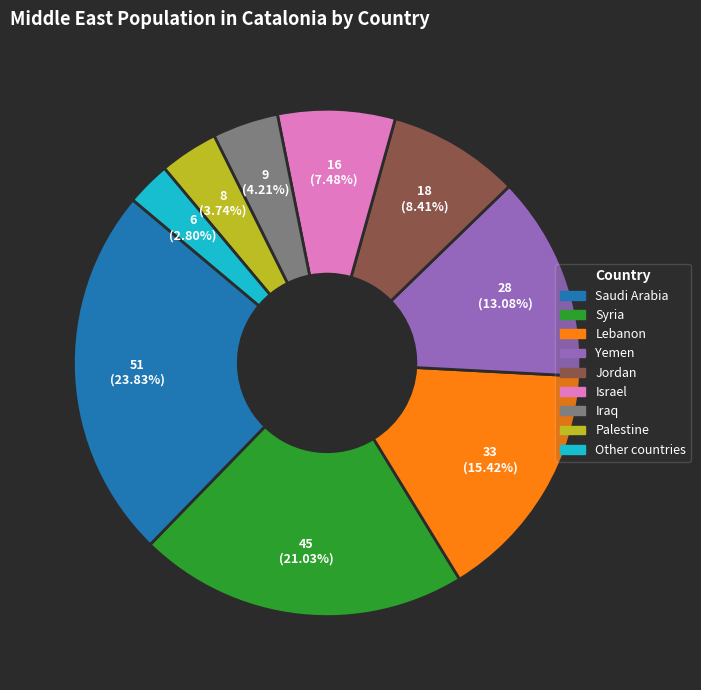

Is it true that Saudi Arabia is 24% of the pie?

True